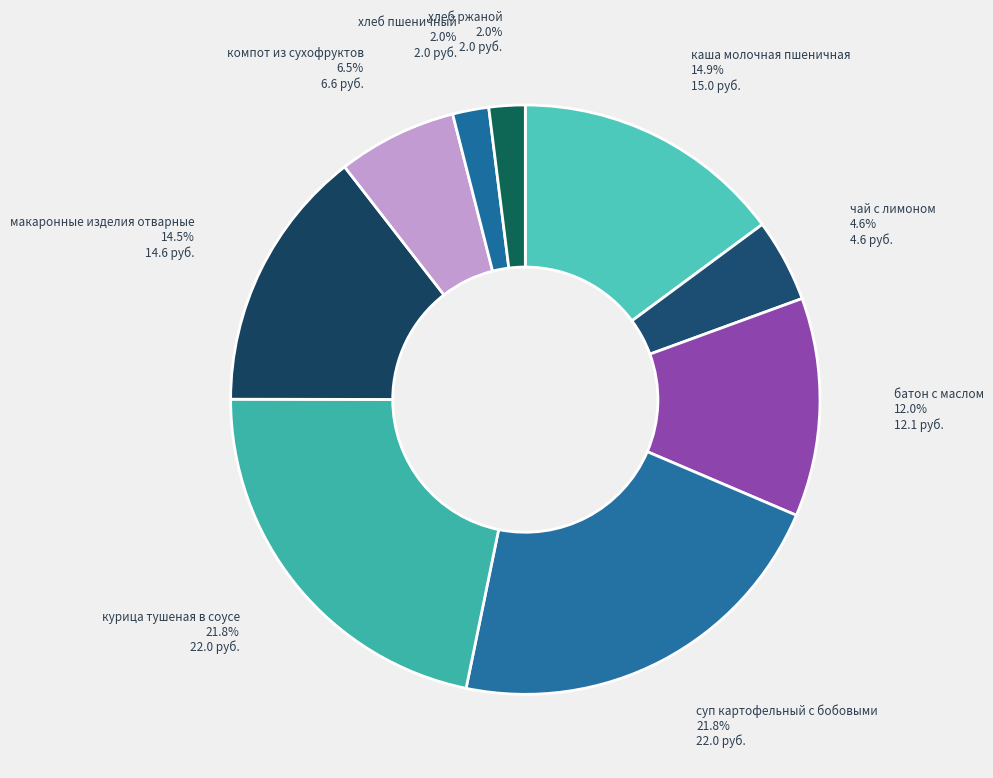

To the nearest percent, what percentage of the pie is суп картофельный с бобовыми?

22%